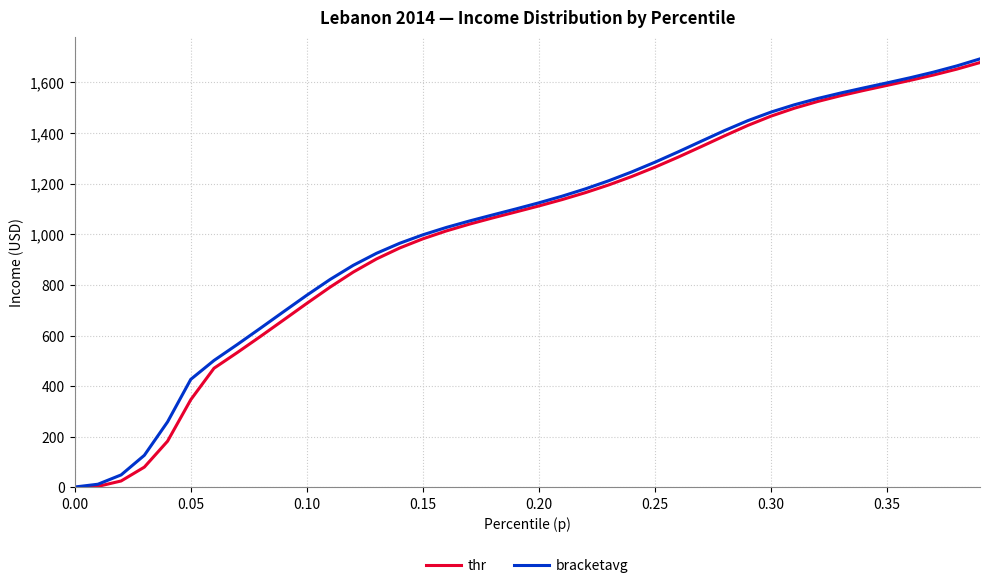

What is the maximum value for thr?

1678.8